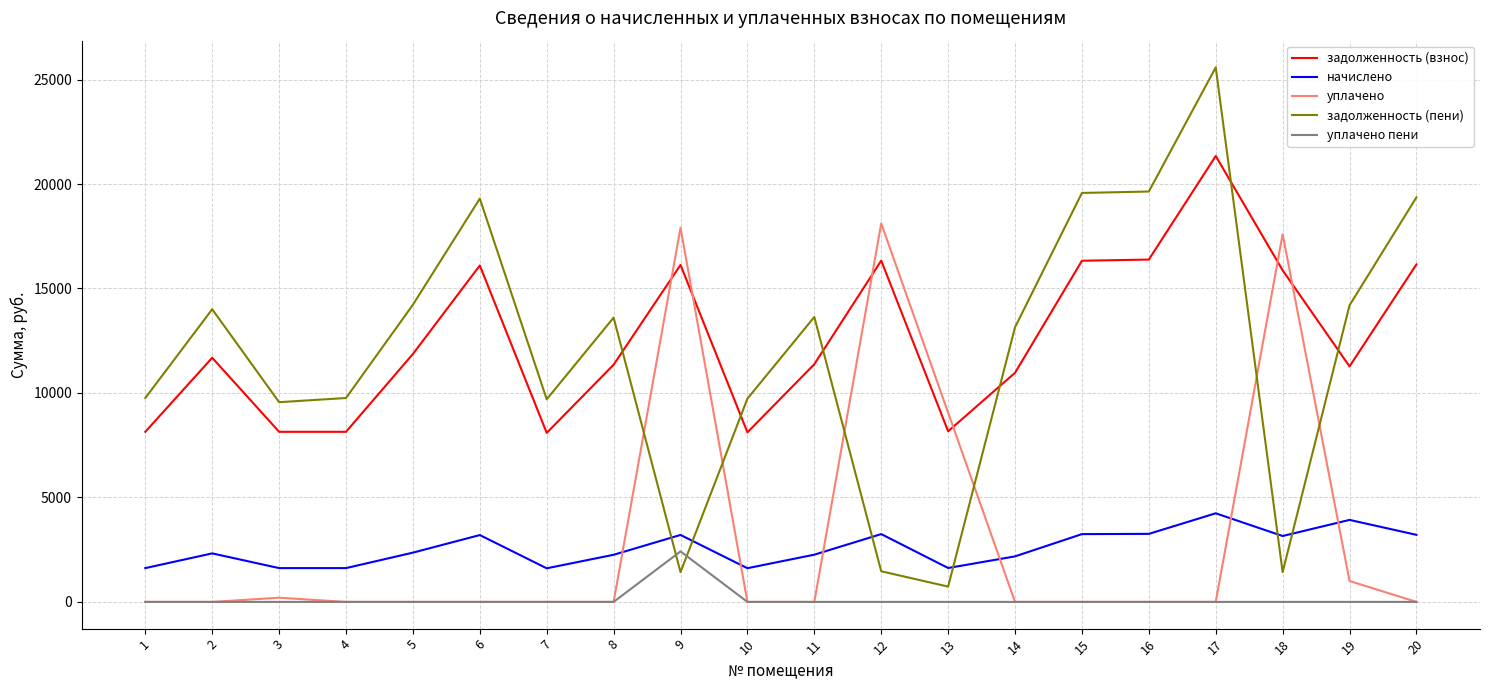

At which category is the sum across all series the highest?

17